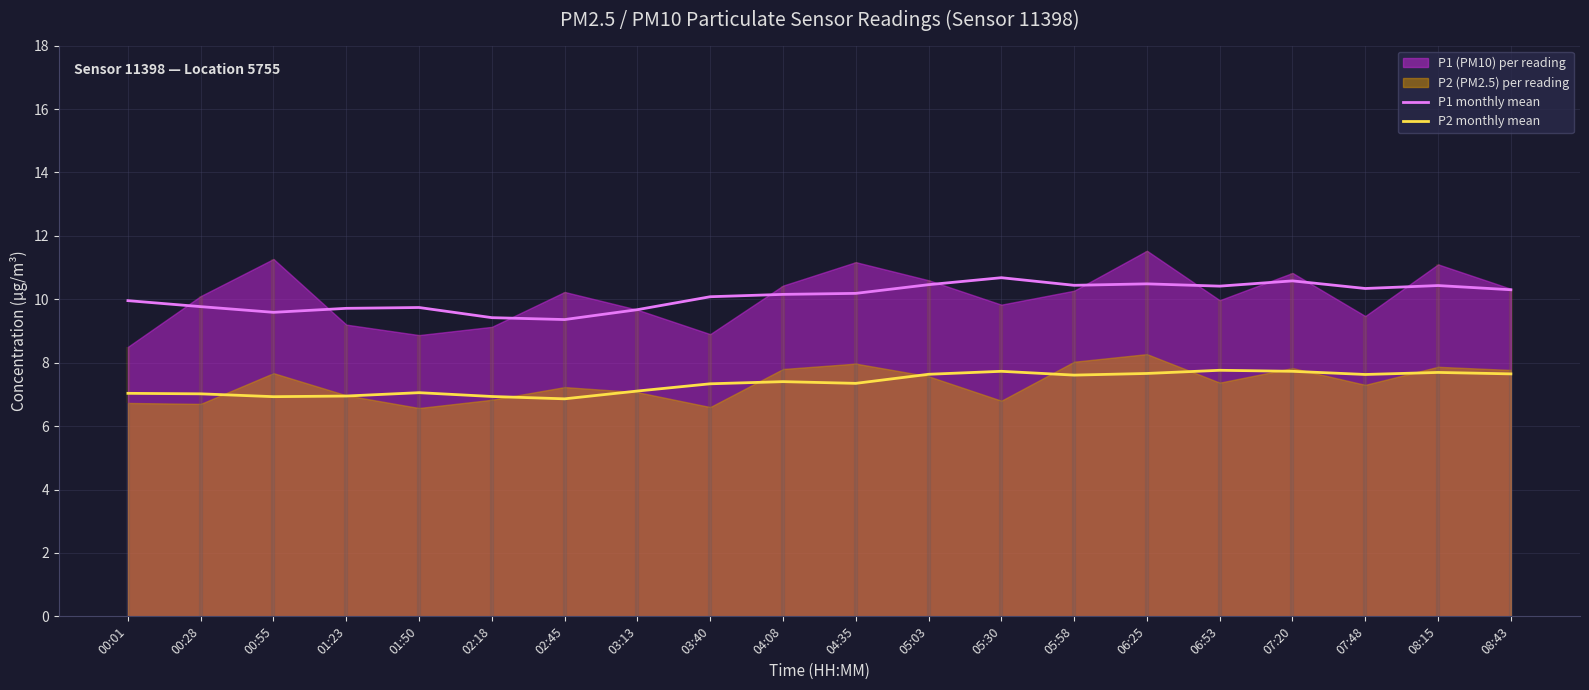

True or false: P1 monthly mean has a value of 10.3 at 08:43.

True